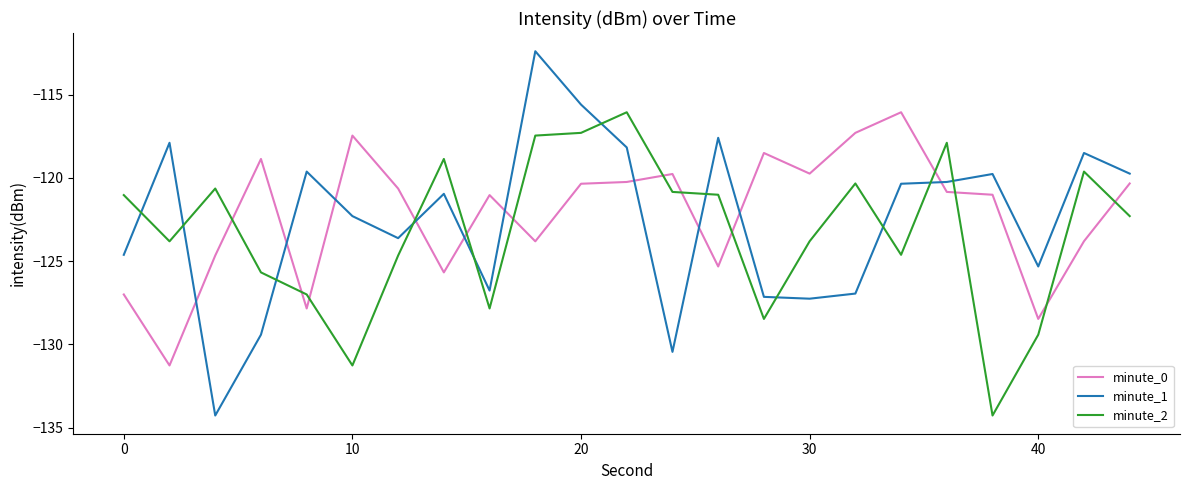

How many distinct data groups are displayed?

3